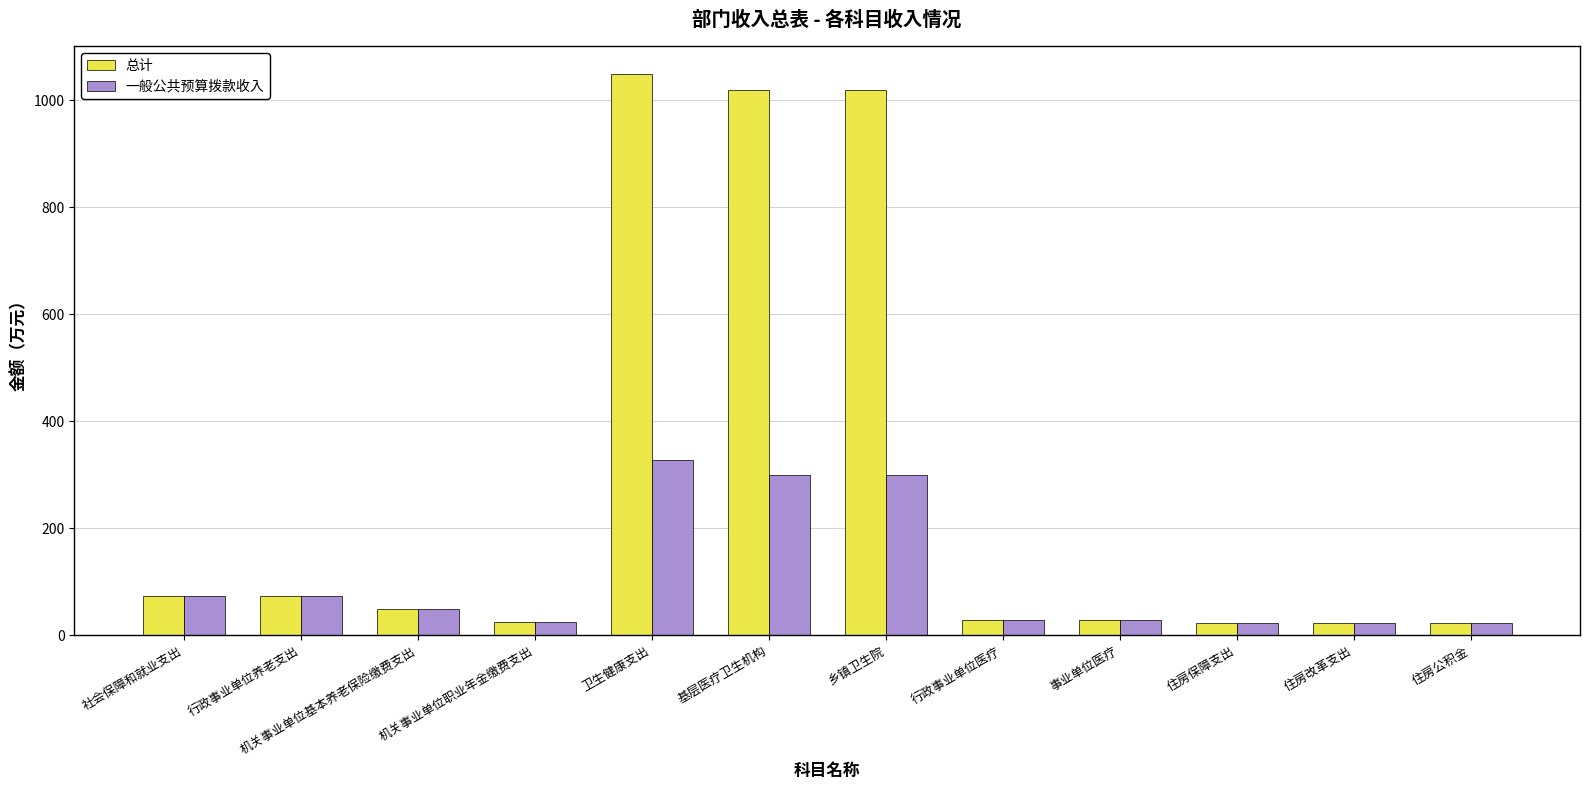

What is the sum of the 一般公共预算拨款收入 values at 行政事业单位养老支出 and 乡镇卫生院?

374.1